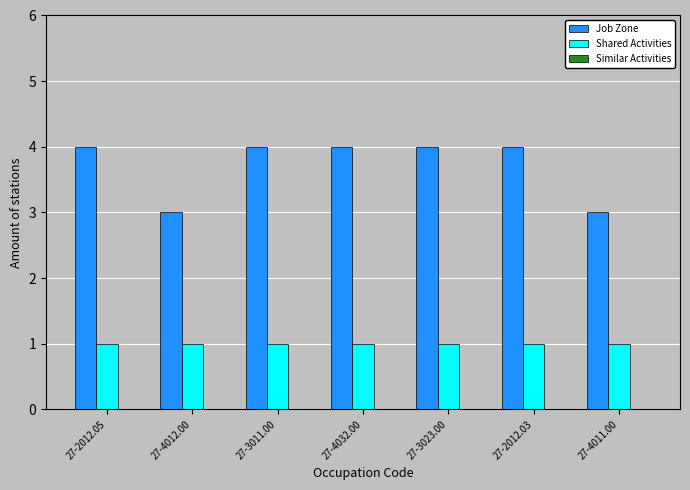

Rank the series by their average value, from highest to lowest.

Job Zone, Shared Activities